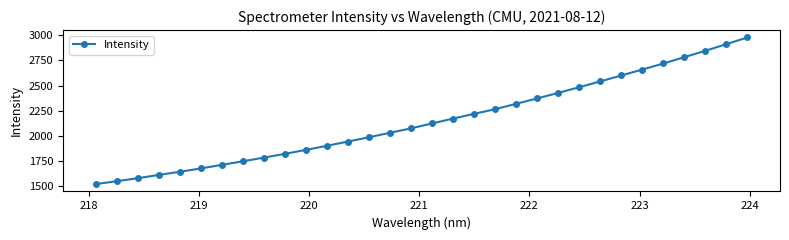

What is the smallest value displayed?

1516.9